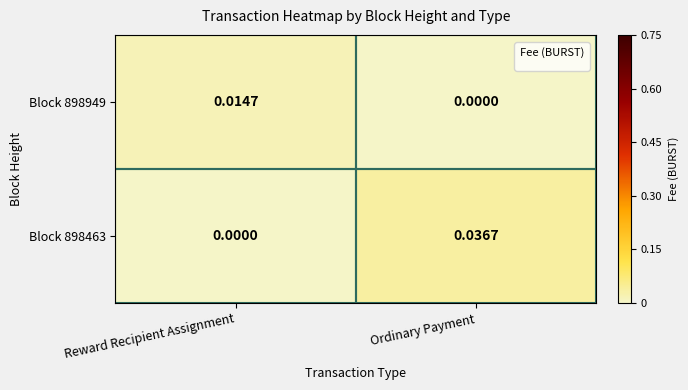

Which series changed the most between Reward Recipient Assignment and Ordinary Payment?

Block 898463